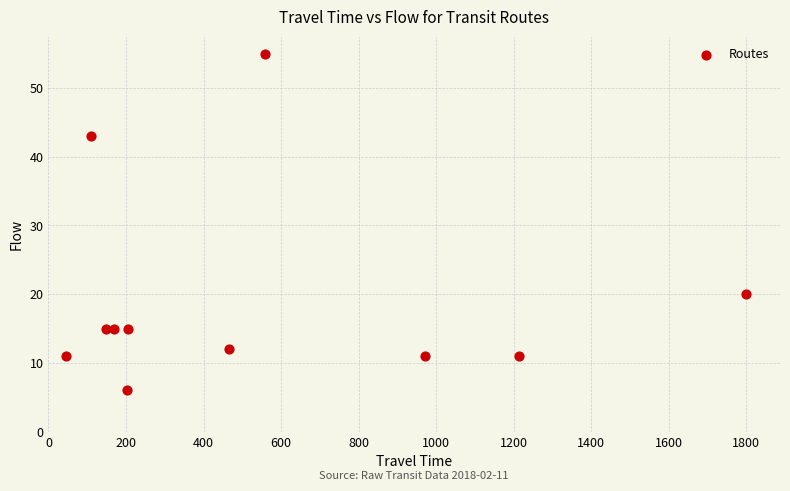

What is the range of X values (max minus min)?

1754